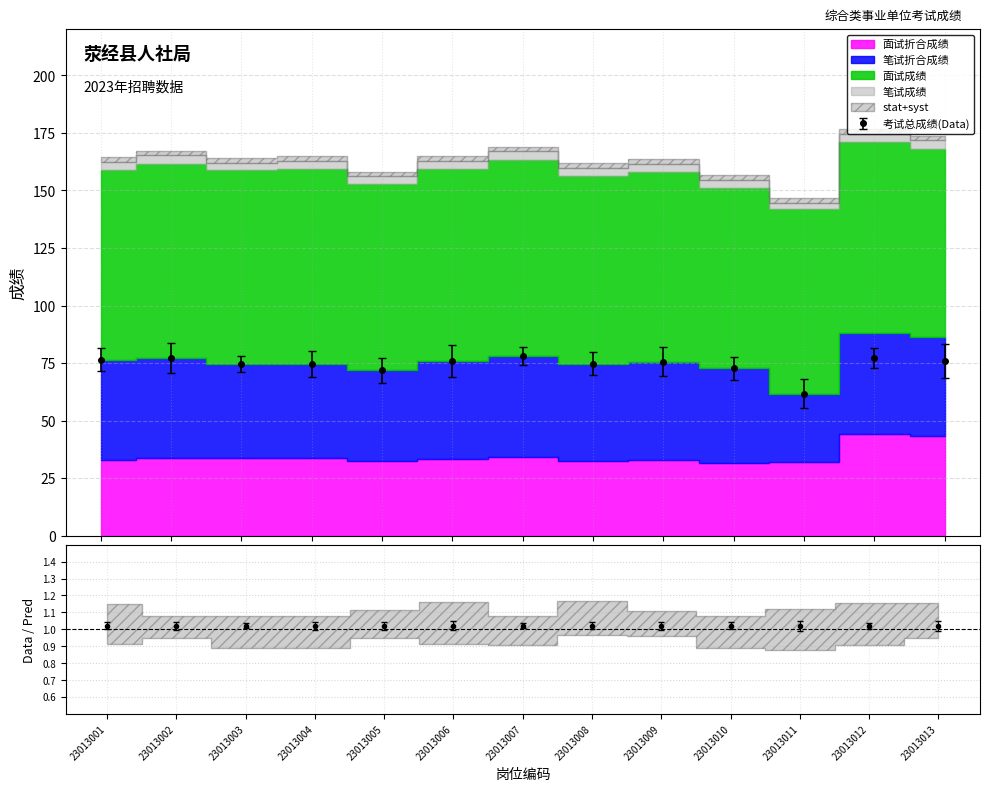

Rank the categories by 面试成绩 value from lowest to highest.

23013010, 23013011, 23013005, 23013008, 23013013, 23013001, 23013009, 23013012, 23013006, 23013003, 23013002, 23013004, 23013007